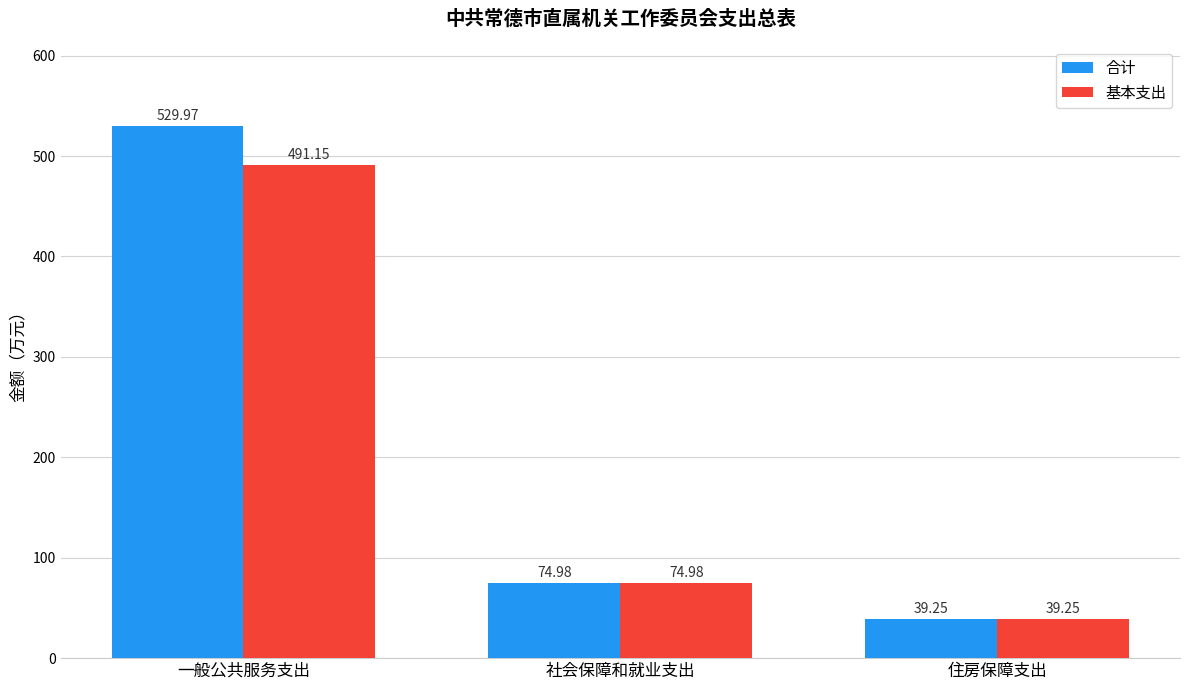

What is the difference between the 合计 values at 住房保障支出 and 一般公共服务支出?

490.7